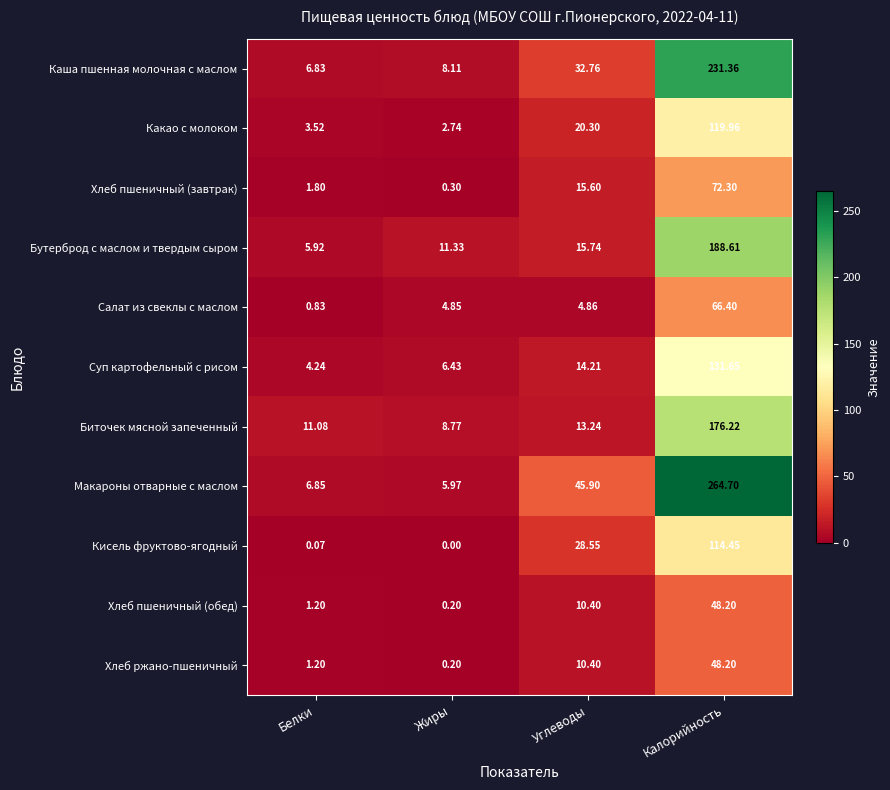

At which category does the chart reach its peak across all series?

Калорийность